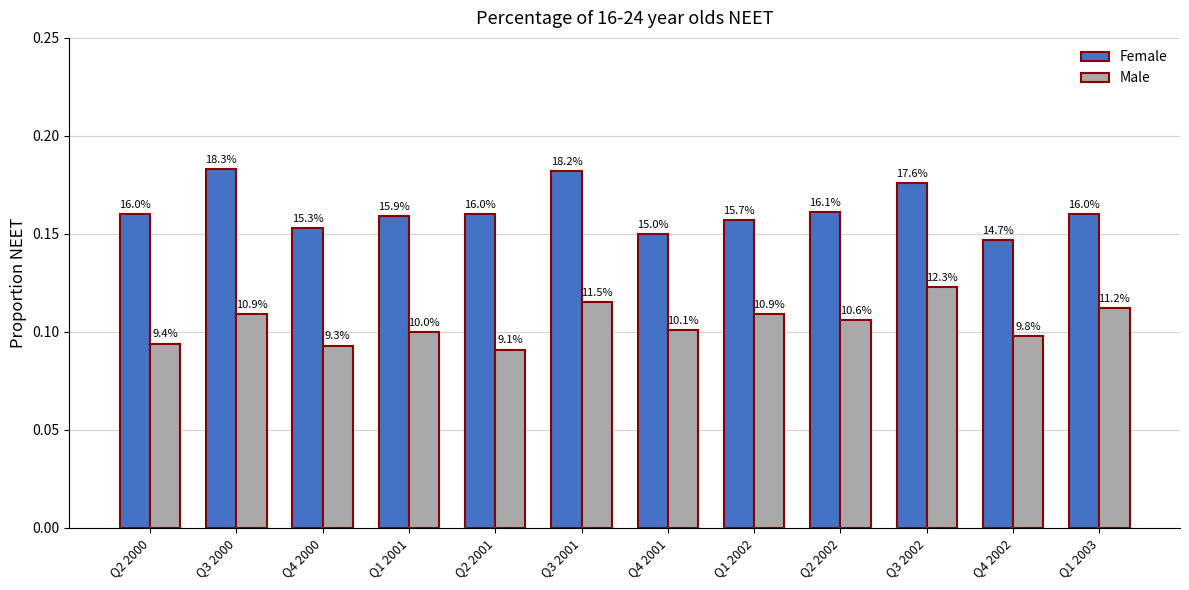

What is the label of the 9th bar from the left?

Q2 2002